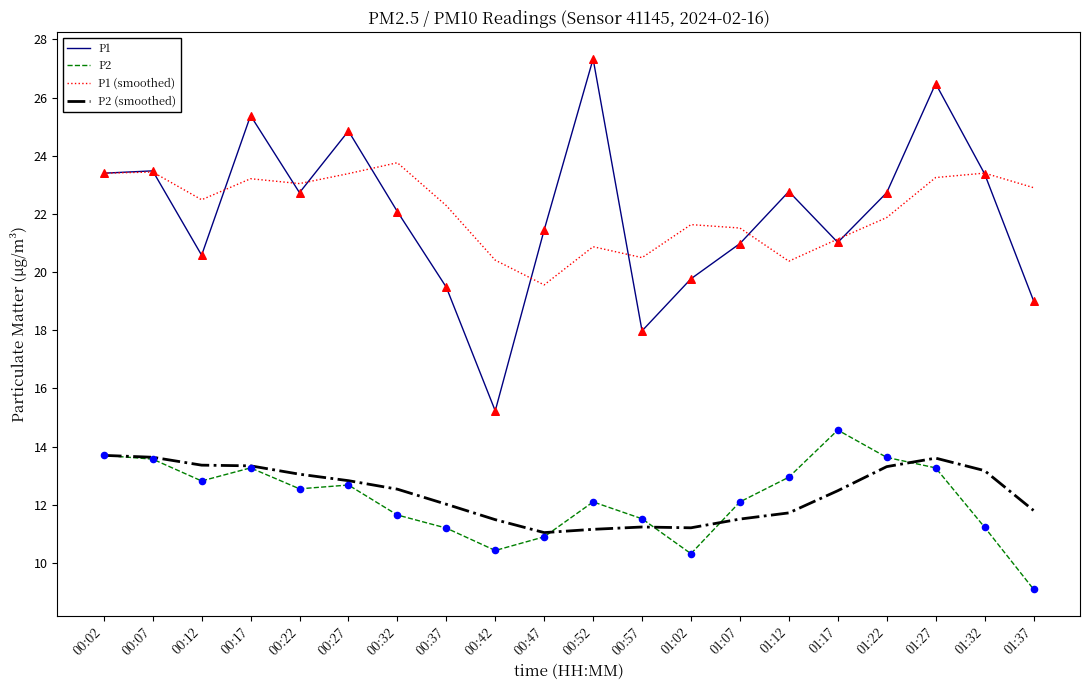

Is the value of P2 at 00:47 greater than the value of P1 (smoothed) at 00:37?

No